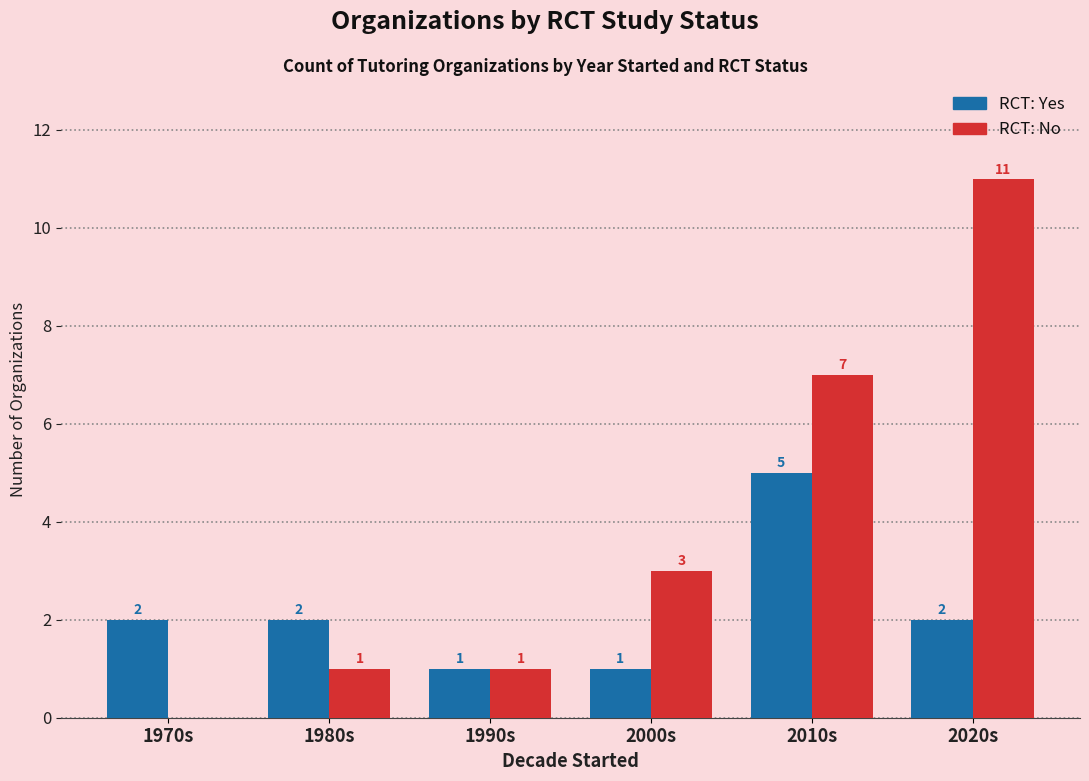

Reading right to left, extract all data points from this chart.

RCT: Yes: 2	5	1	1	2	2
RCT: No: 11	7	3	1	1	0